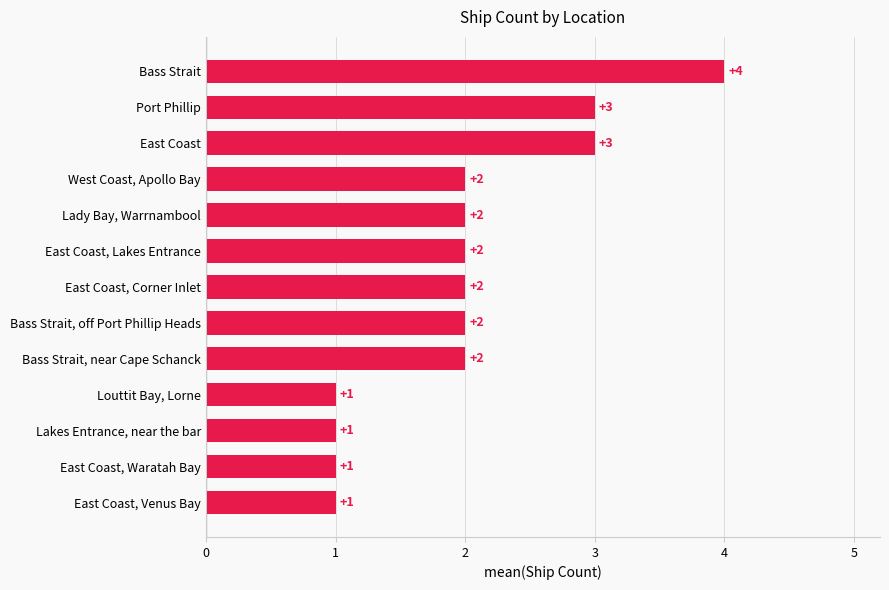

What is the difference between the maximum and minimum values?

3